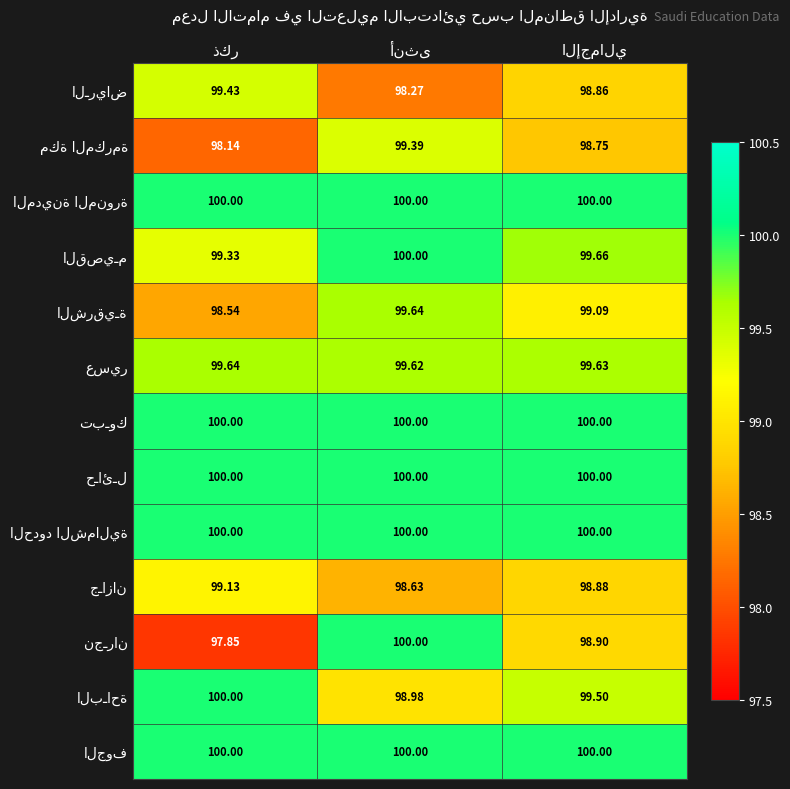

Read the المدينة المنورة value at الإجمالي.

100.0